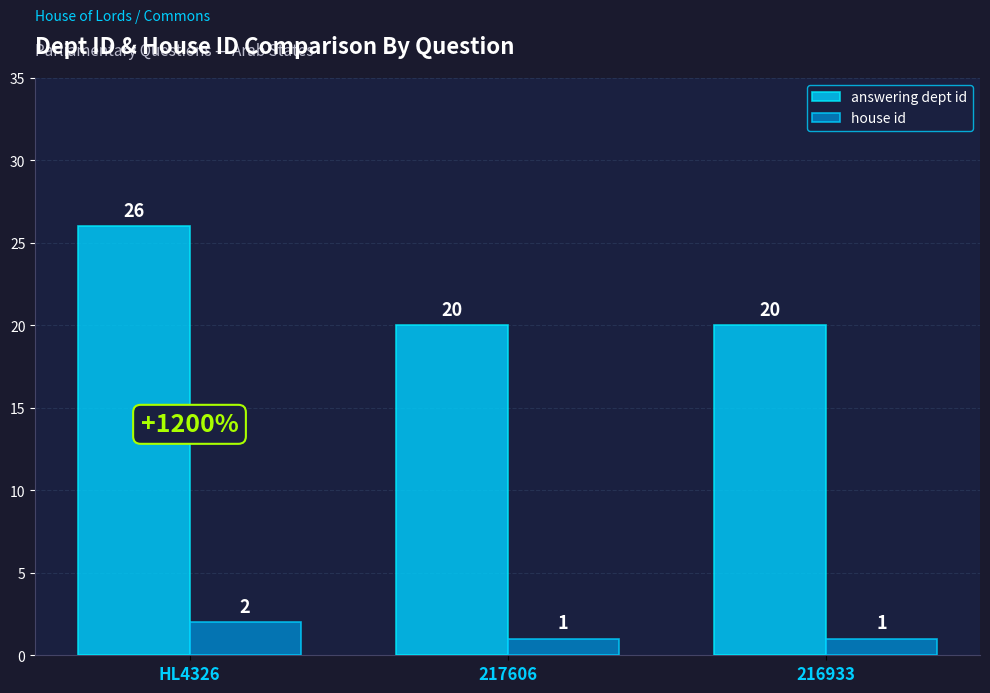

How many house id values are between 1 and 2?

3